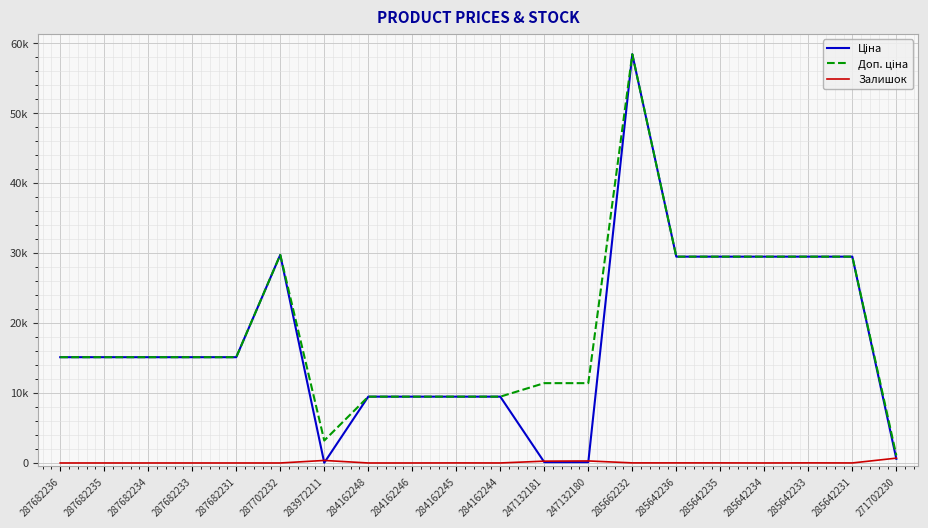

Where does the Доп. ціна series first go above 15120?

287702232